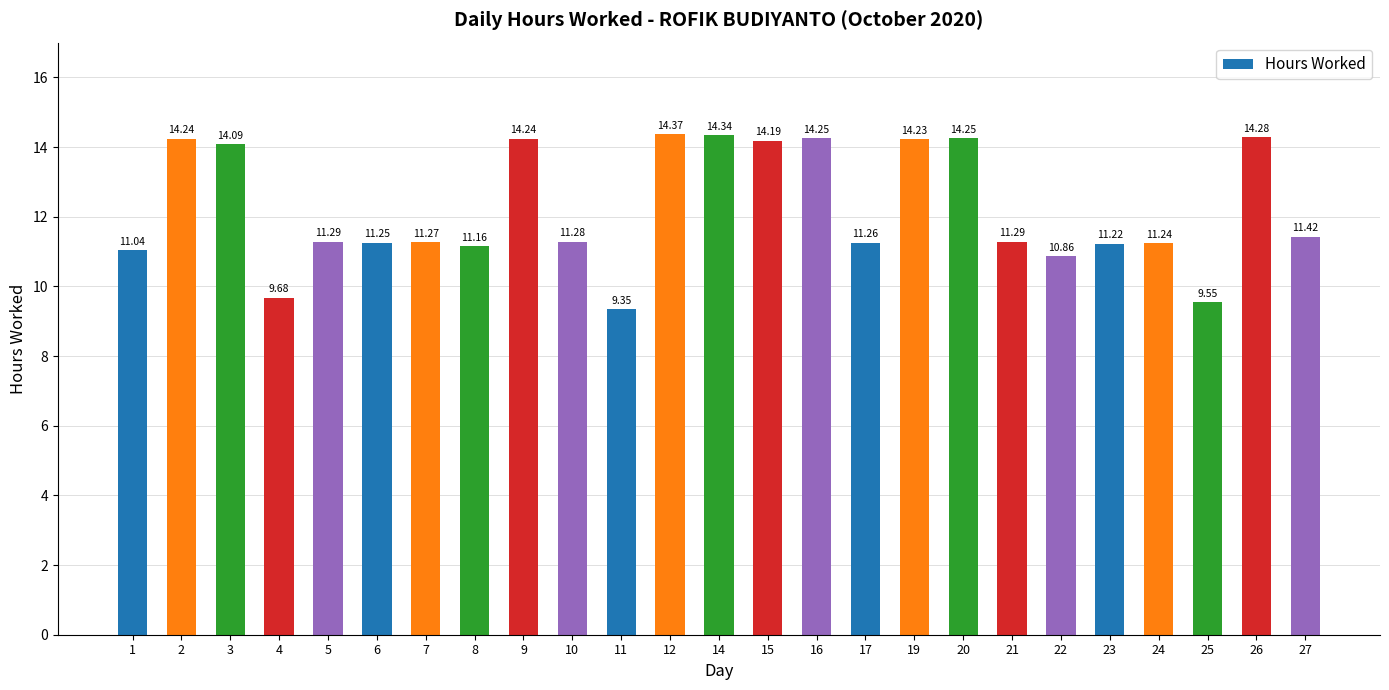

The value at 10 is 17.3. True or false?

False